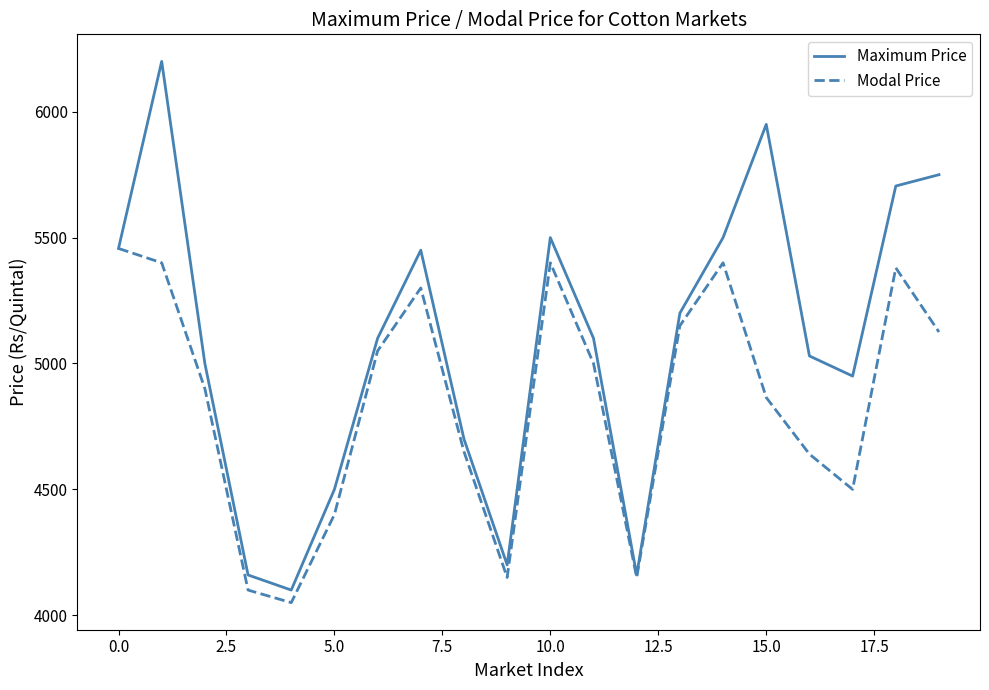

What is the greatest value displayed?

6200